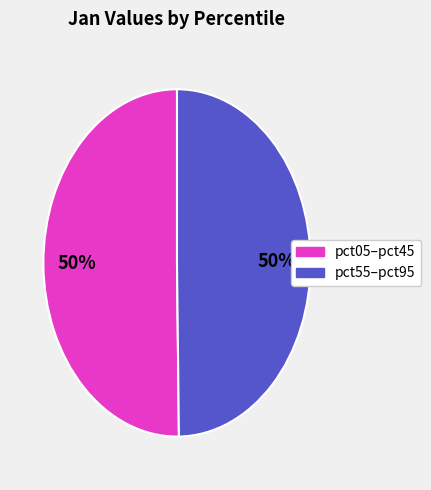

To the nearest percent, what is the average slice percentage?

50%